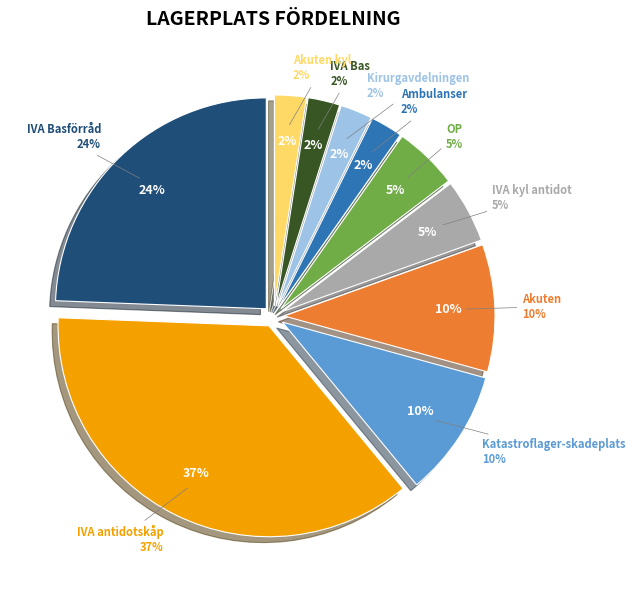

Count the number of slices in the pie.

10